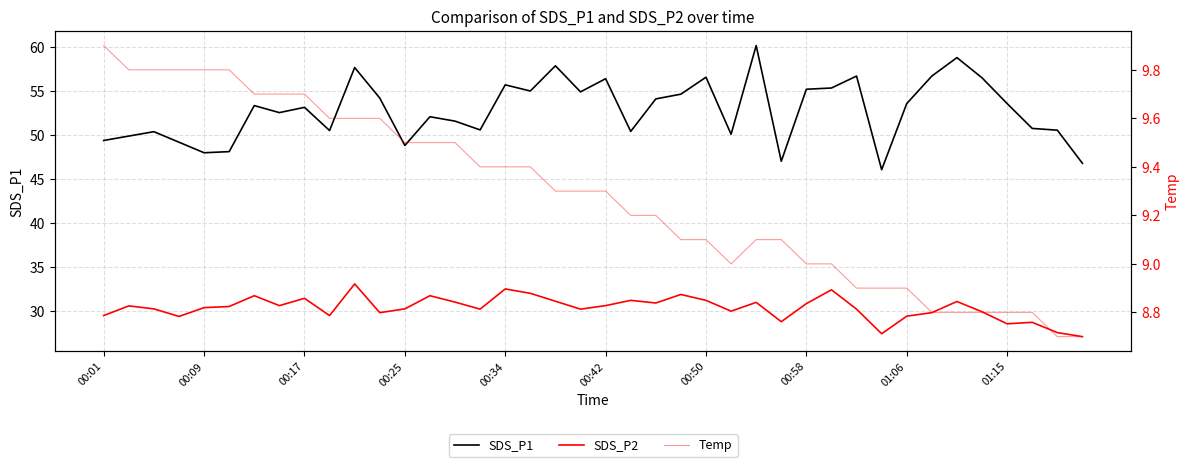

Which series has the largest total across all categories?

SDS_P1